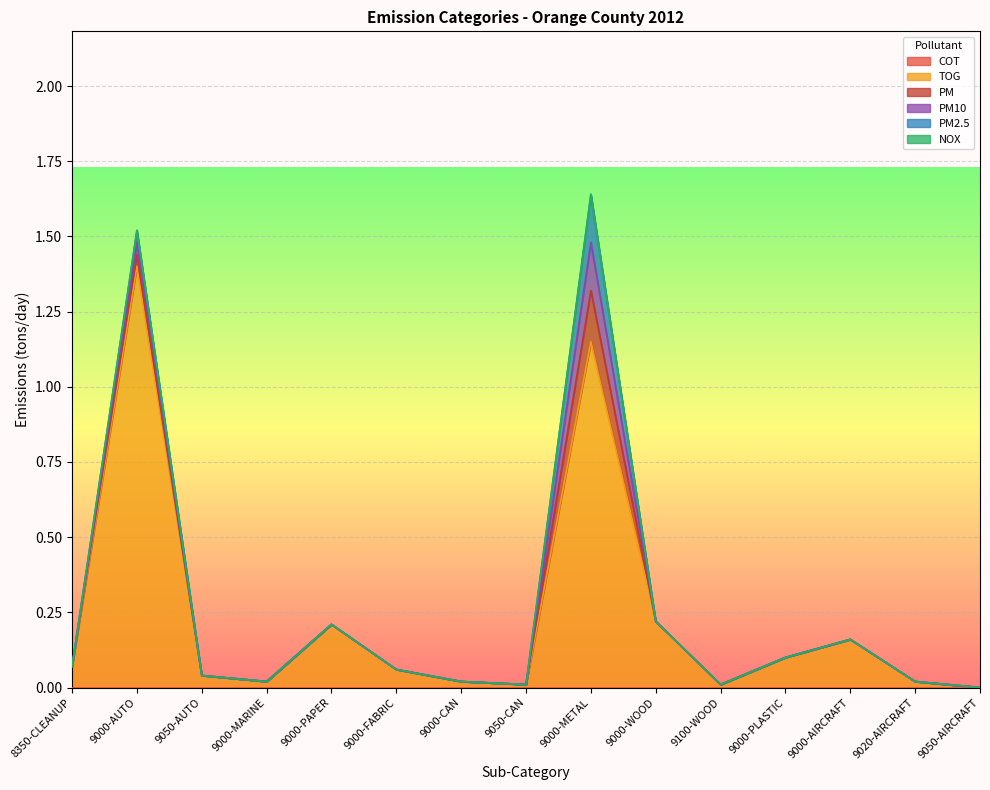

What are all the series names shown in the legend?

COT, TOG, PM, PM10, PM2.5, NOX